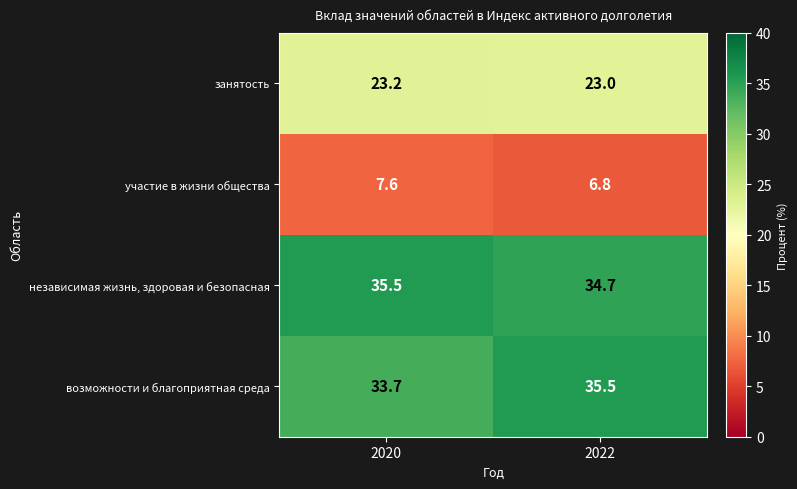

Rank the categories by занятость value from highest to lowest.

2020, 2022